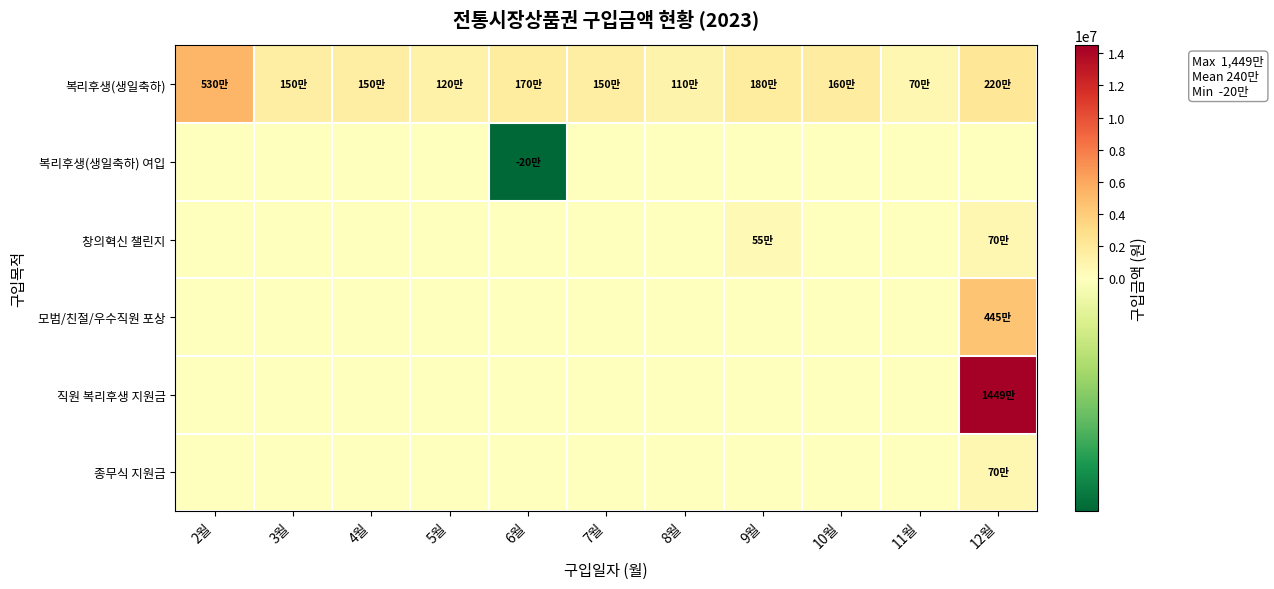

What is the spread (max minus min) of values at 8월?

1100000